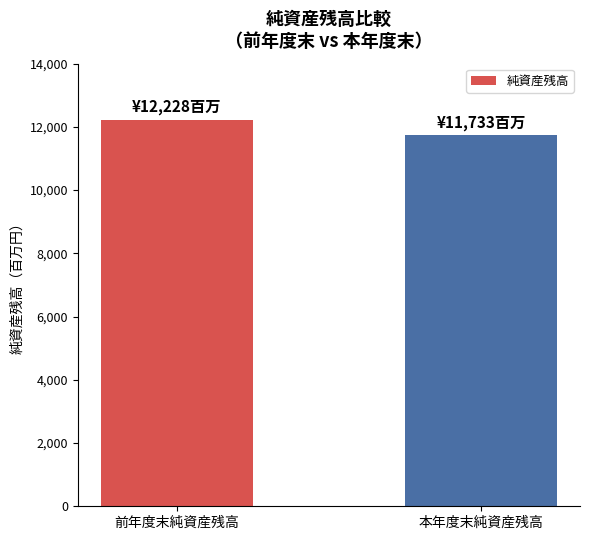

Reading left to right, what are all the values shown in this chart?

前年度末純資産残高=12228	本年度末純資産残高=11733